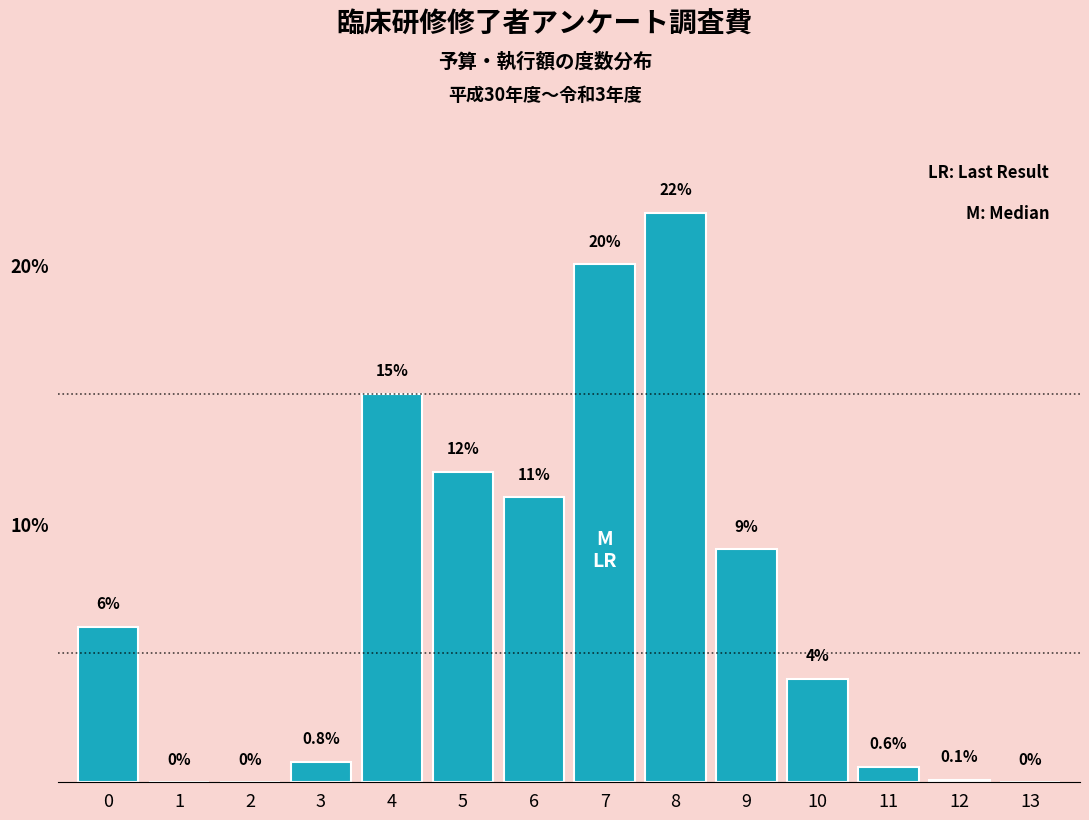

Reading left to right, extract all data points from this chart.

0=6.0	1=0.0	2=0.0	3=0.8	4=15.0	5=12.0	6=11.0	7=20.0	8=22.0	9=9.0	10=4.0	11=0.6	12=0.1	13=0.0